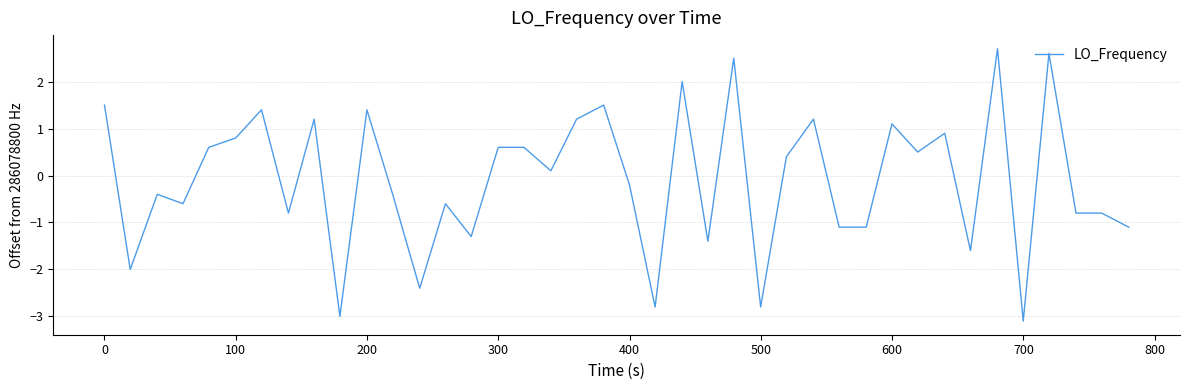

What is the difference between the maximum and minimum values?

5.8